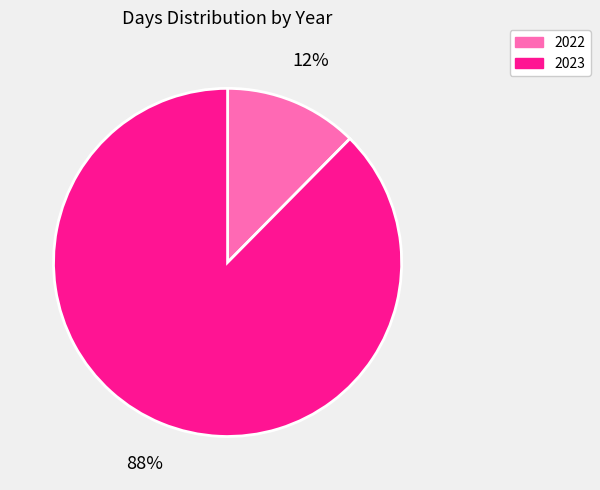

Does 2023 account for over 50% of the chart?

Yes